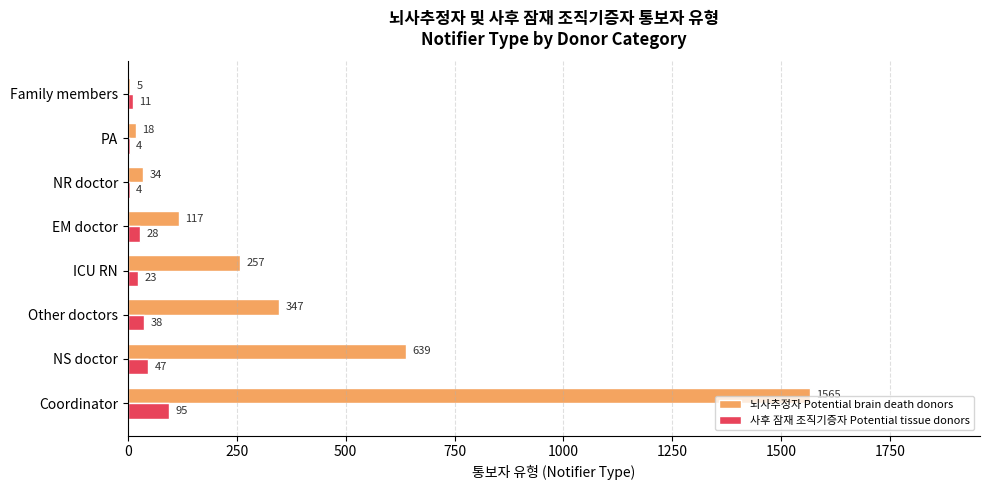

True or false: 뇌사추정자 Potential brain death donors has a value of 576 at Other doctors.

False